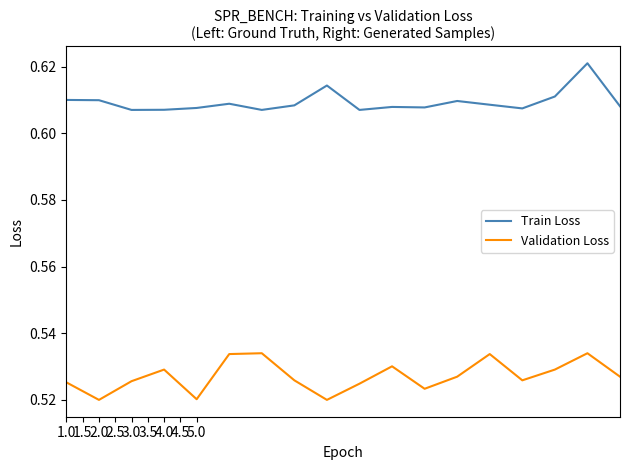

True or false: Validation Loss and Train Loss cross at least once.

False